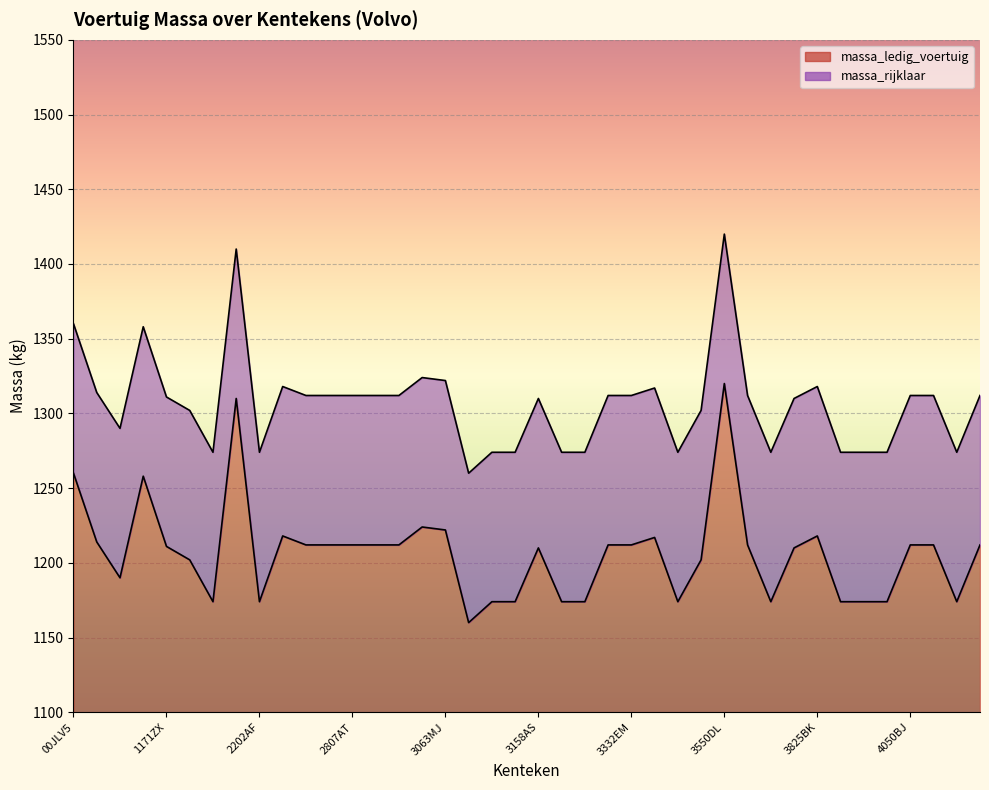

True or false: massa_ledig_voertuig and massa_rijklaar intersect in this chart.

False